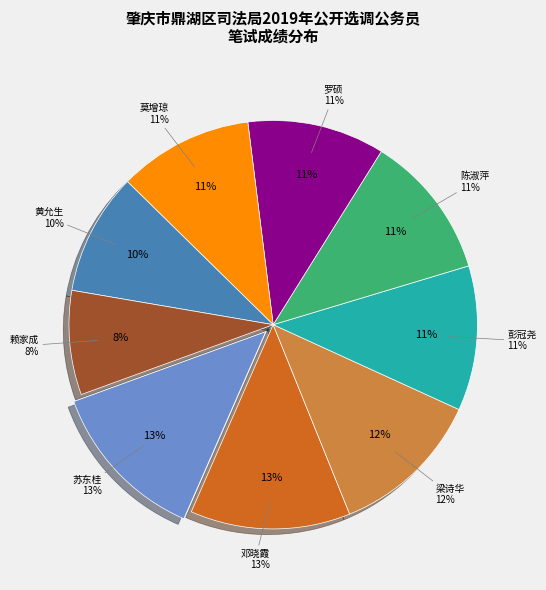

Is 陈淑萍 the majority of the pie?

No